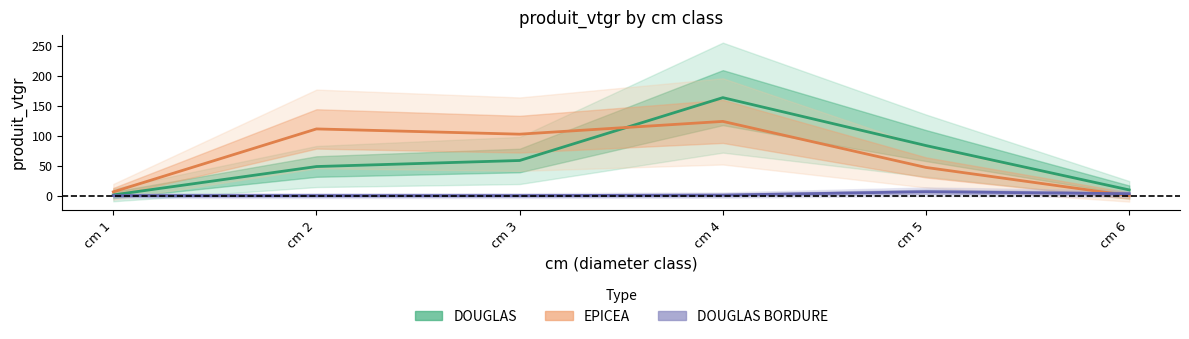

What are all the series names shown in the legend?

DOUGLAS, EPICEA, DOUGLAS BORDURE